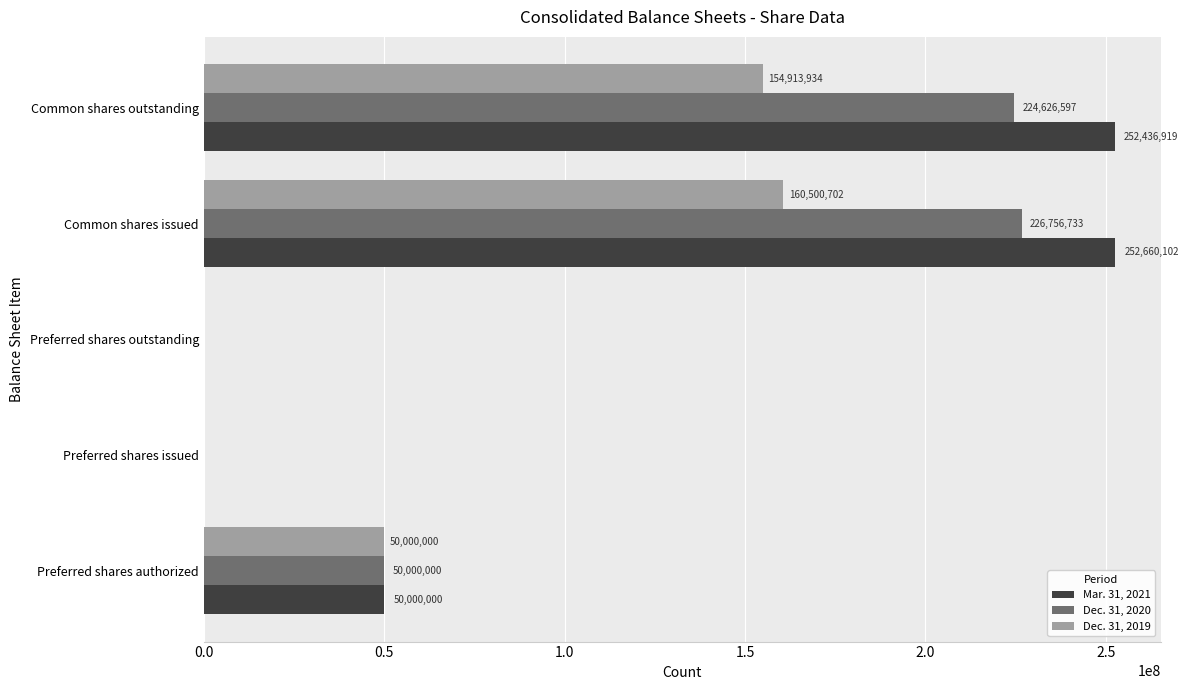

At which category is the sum across all series the highest?

Common shares issued